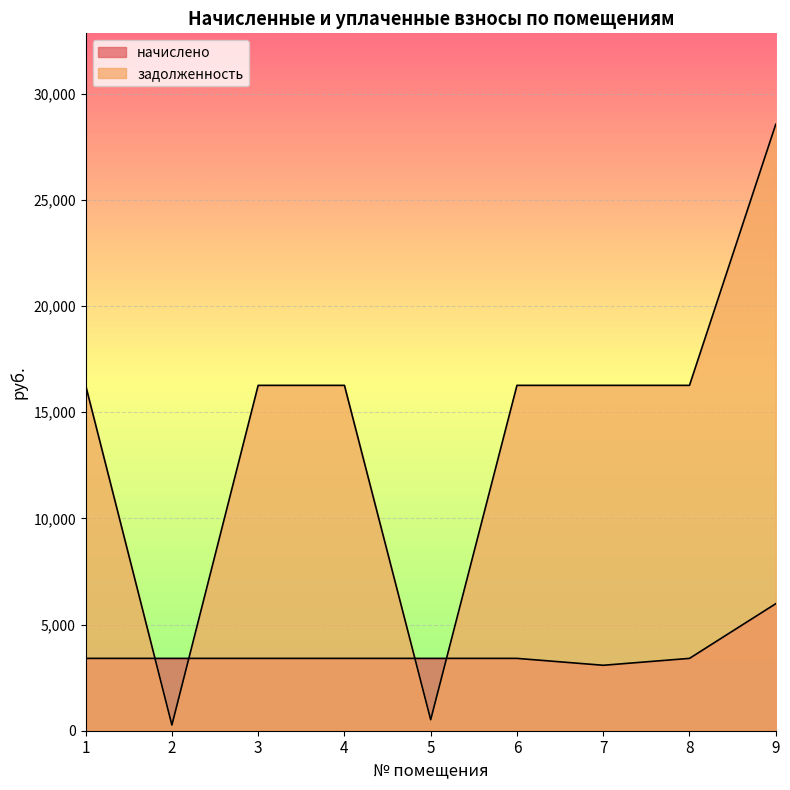

What is the maximum value for задолженность?

28553.4